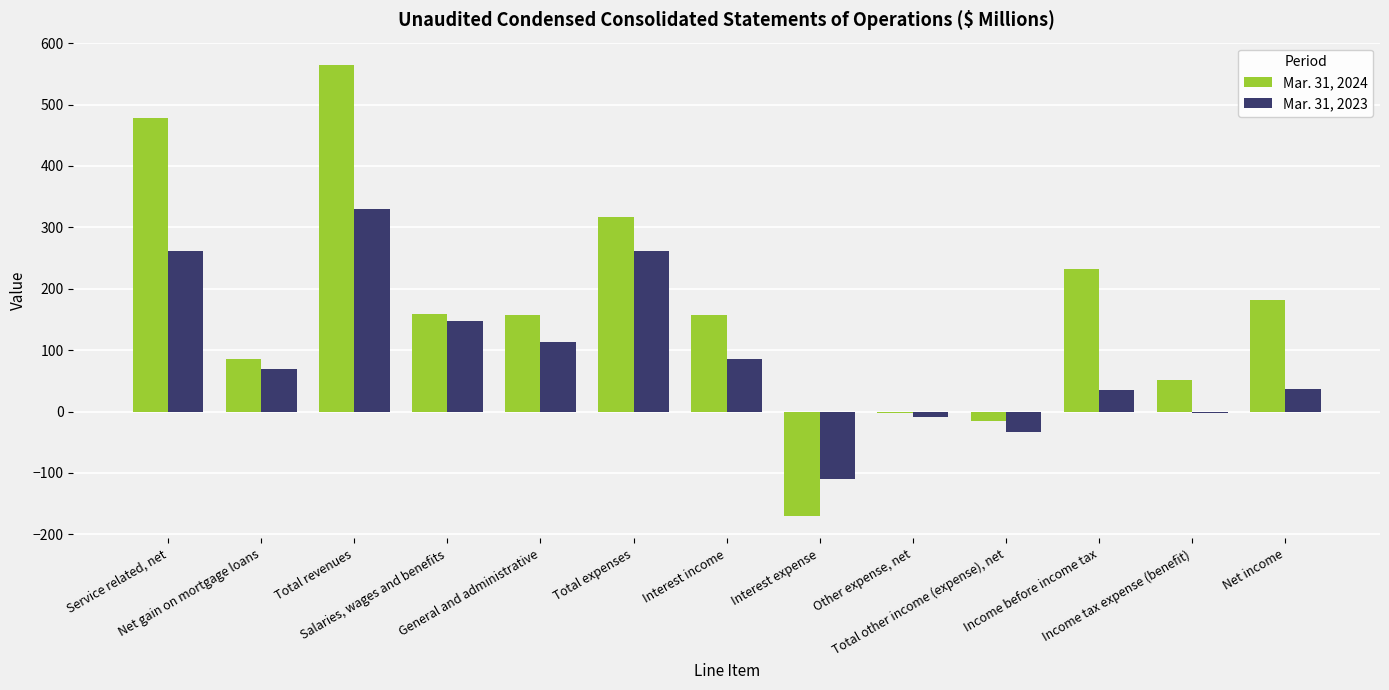

Between Total revenues and Interest income, which series saw the biggest shift?

Mar. 31, 2024